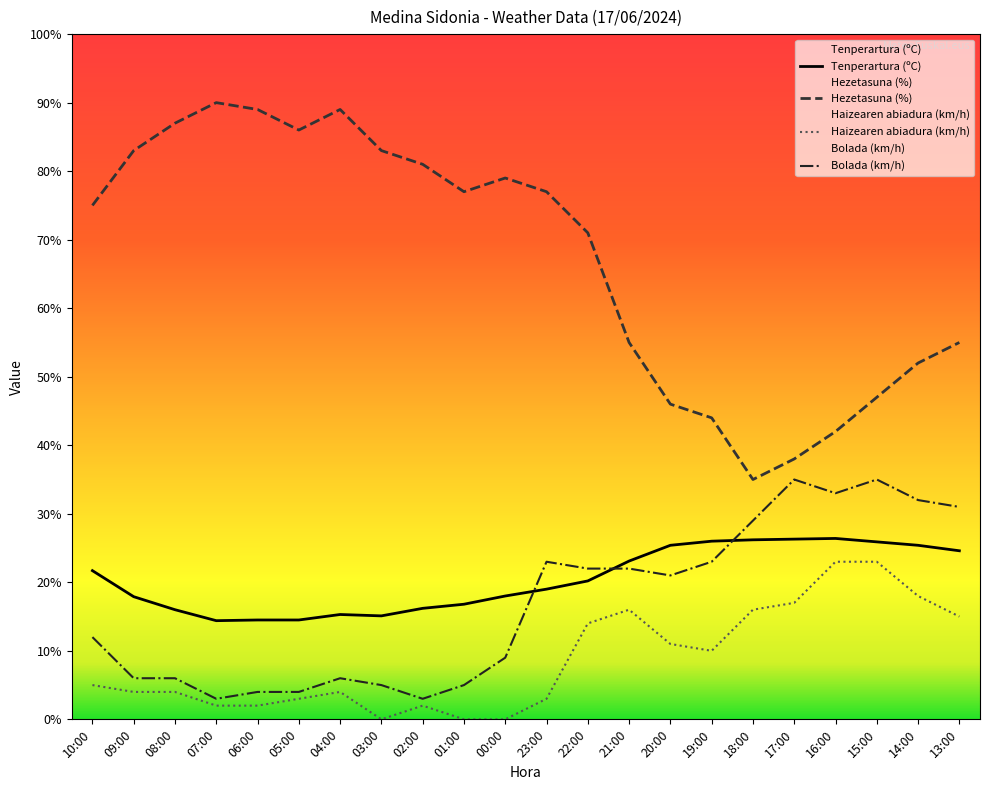

What is the sum of the Hezetasuna (%) values at 08:00 and 05:00?

173.0